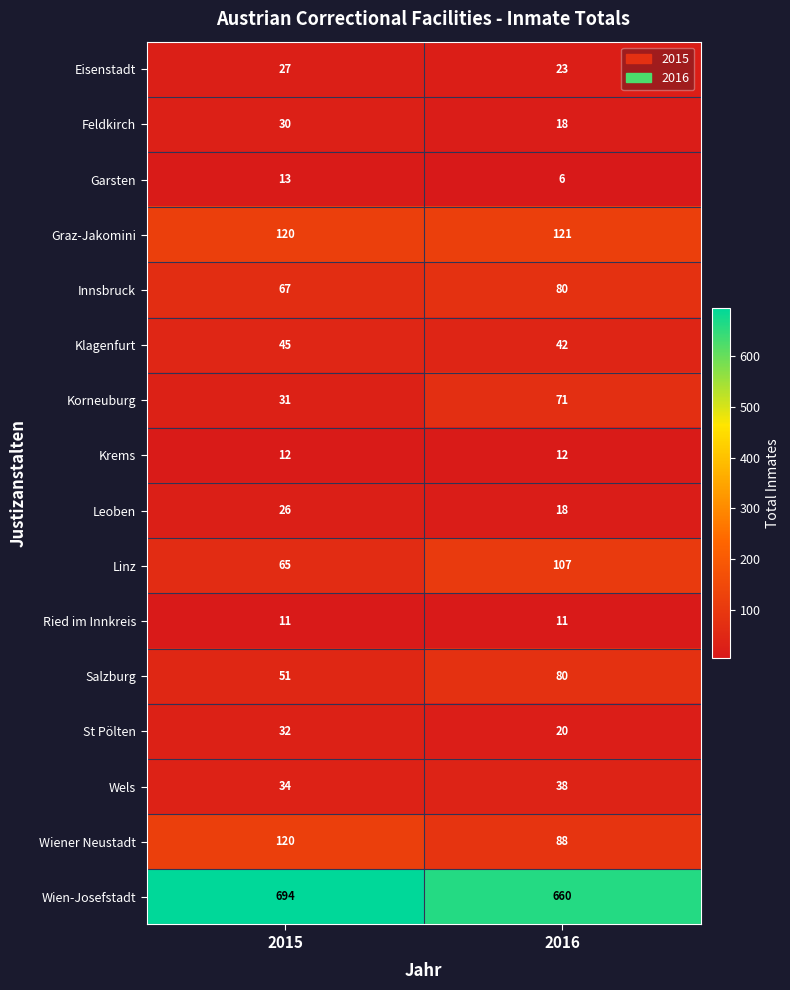

Which series has the largest total across all categories?

Wien-Josefstadt